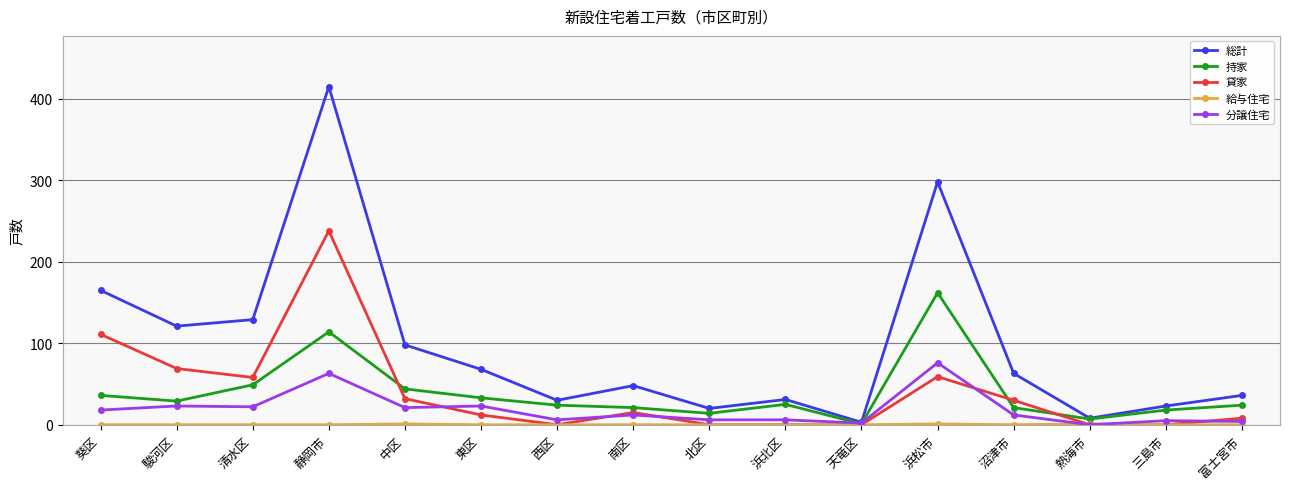

Where does the 分譲住宅 series first go above 12?

葵区